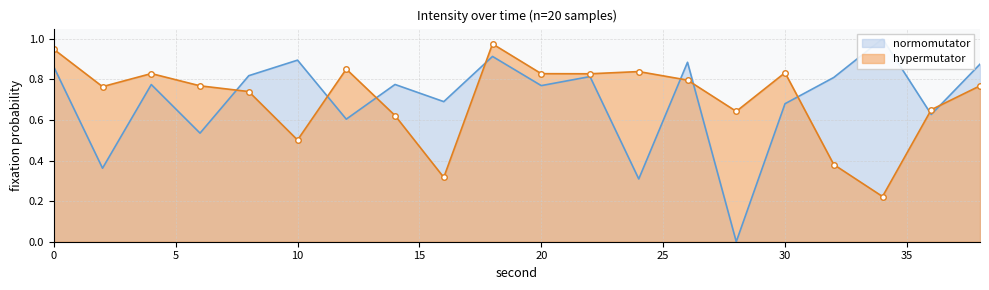

Reading right to left, what are all the values shown in this chart?

normomutator: 0.9	0.6	1.0	0.8	0.7	0.0	0.9	0.3	0.8	0.8	0.9	0.7	0.8	0.6	0.9	0.8	0.5	0.8	0.4	0.9
hypermutator: 0.8	0.7	0.2	0.4	0.8	0.6	0.8	0.8	0.8	0.8	1.0	0.3	0.6	0.9	0.5	0.7	0.8	0.8	0.8	0.9